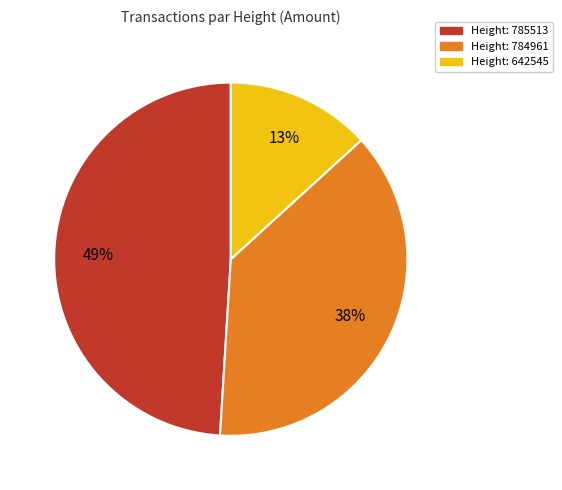

To the nearest percent, what is the difference between the largest and smallest slice percentages?

36%